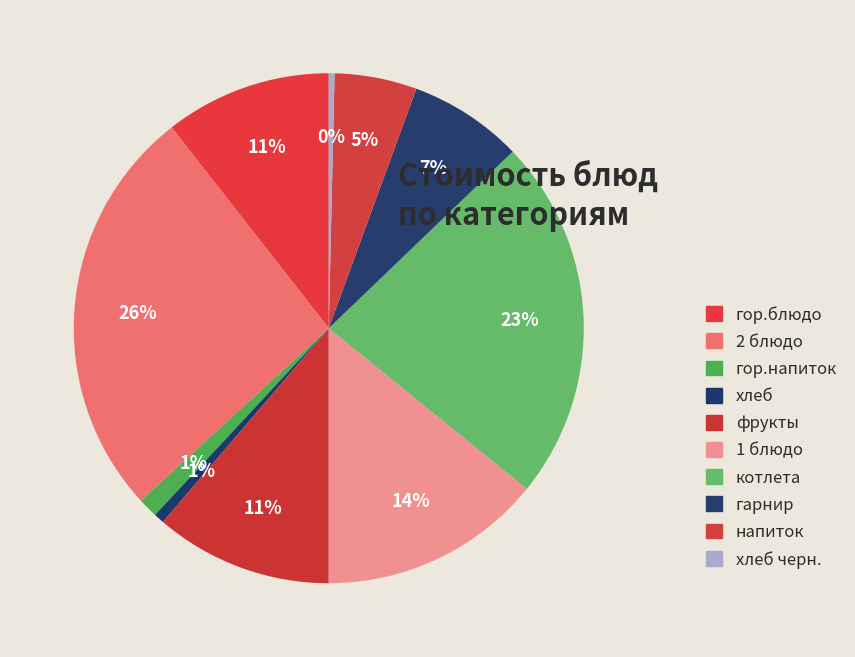

What is the largest slice in the pie chart?

2 блюдо